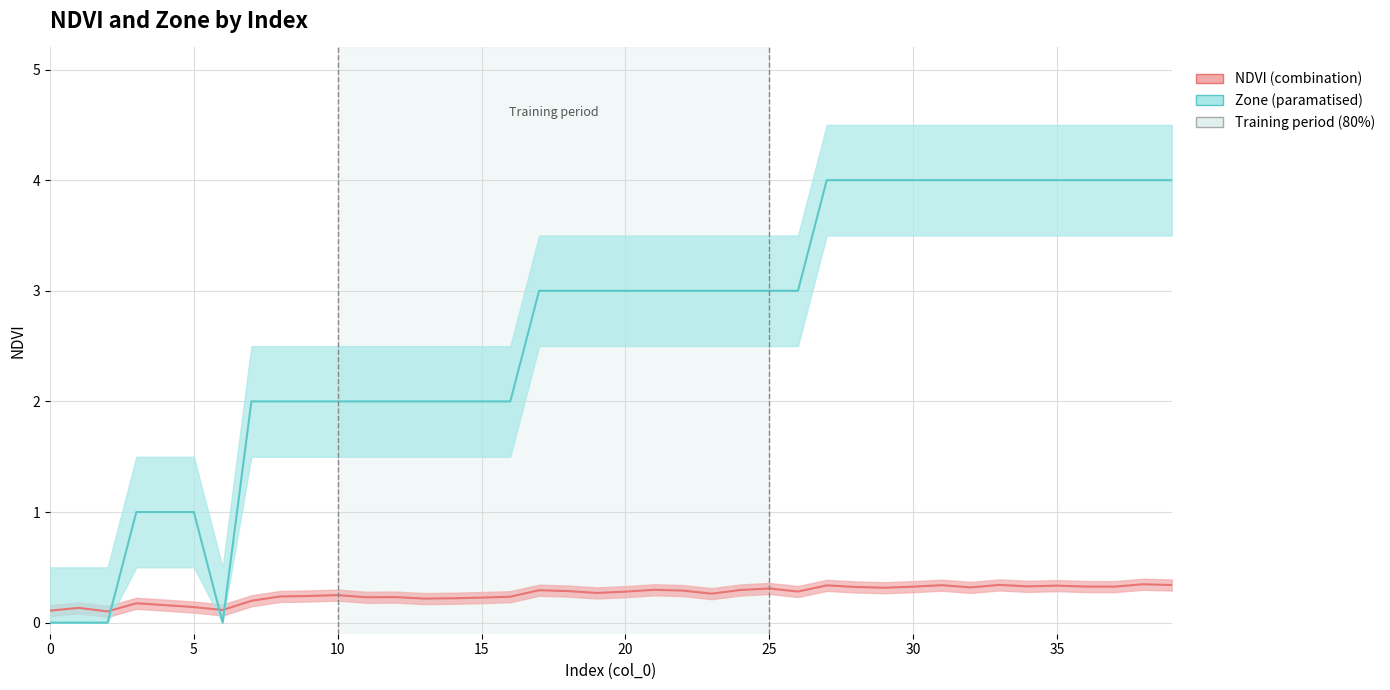

What is the value of the Zone (paramatised) point at the 15th from the left?

2.0